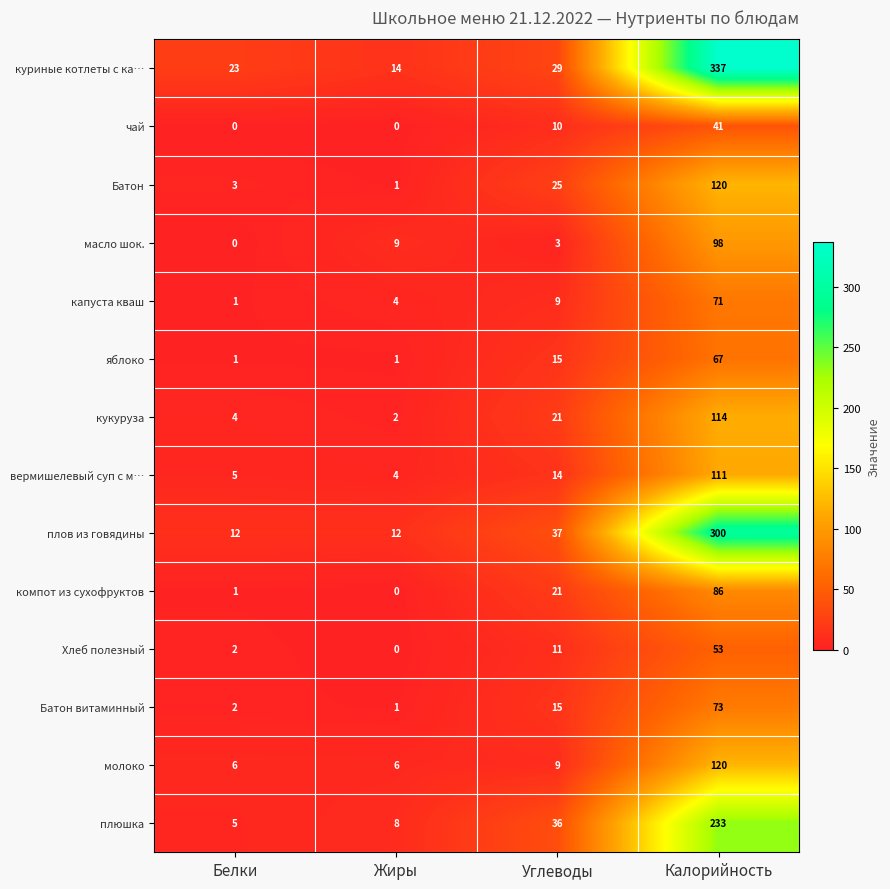

At which category is the sum across all series the highest?

Калорийность